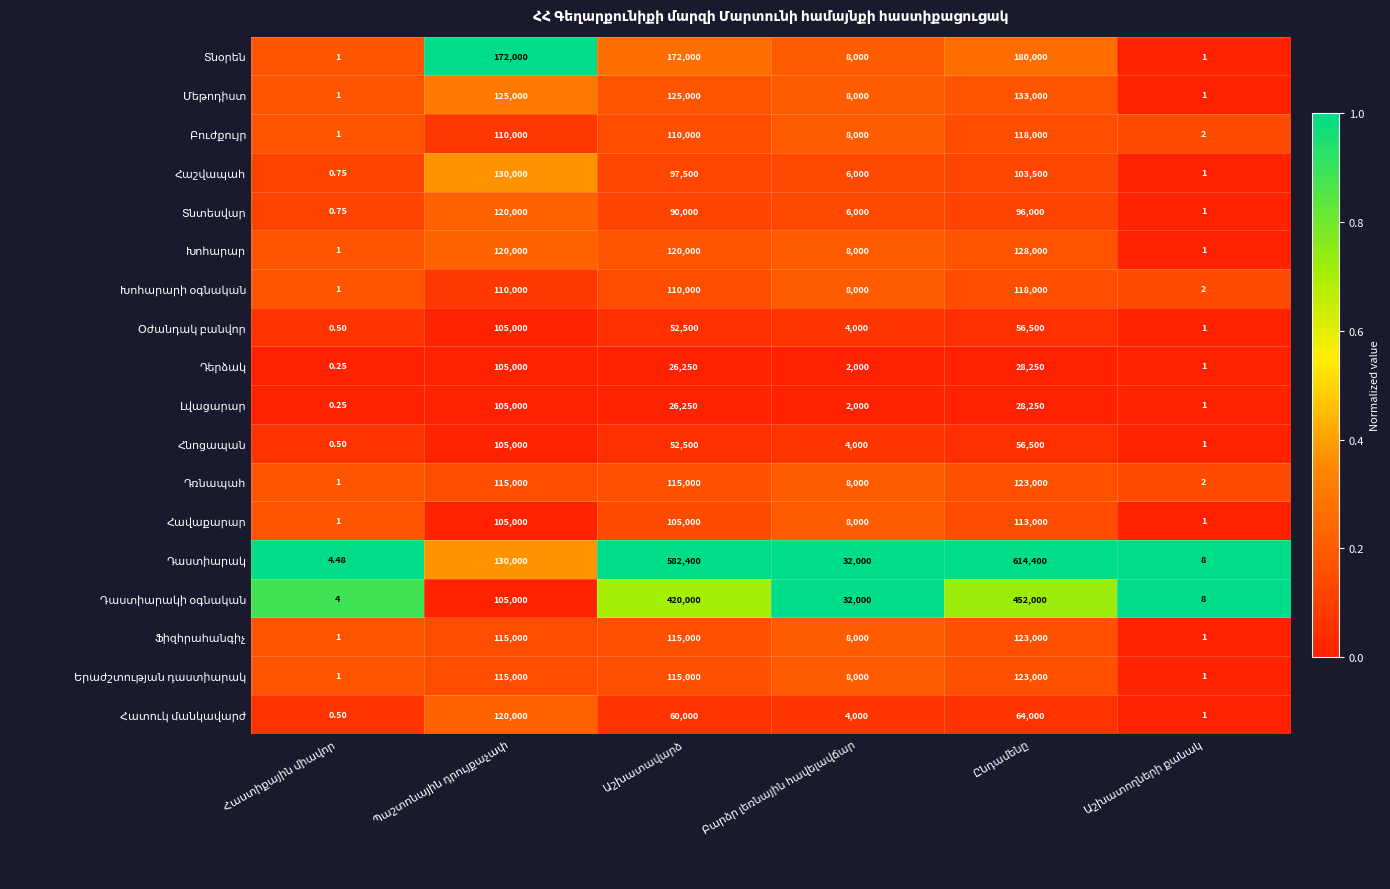

How many series are shown in this chart?

18